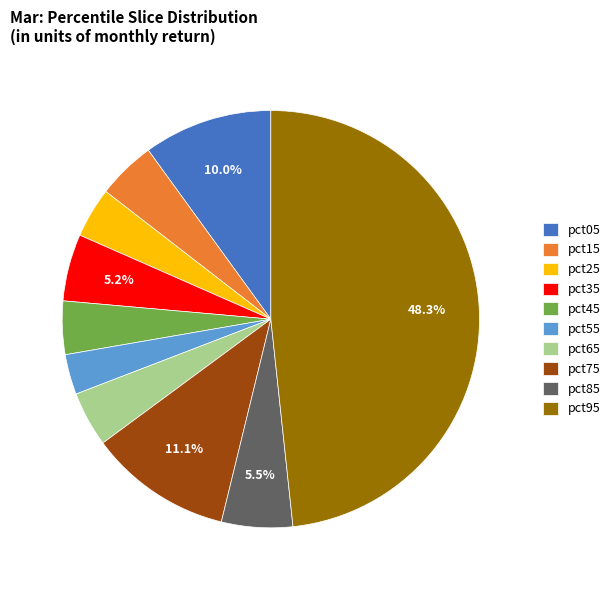

To the nearest percent, what is the combined percentage of pct25 and pct45?

8%